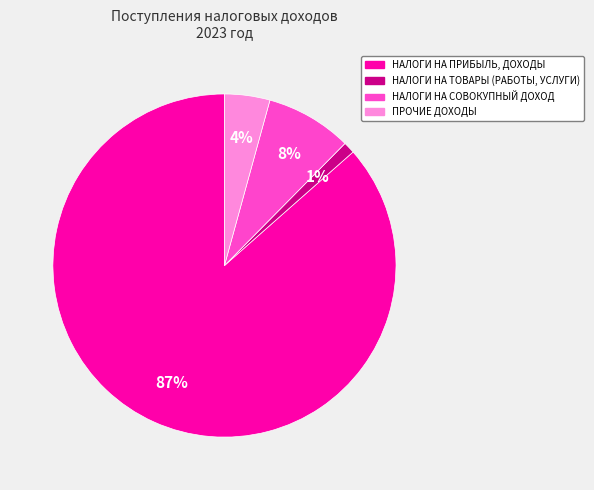

Which slice is the smallest?

НАЛОГИ НА ТОВАРЫ (РАБОТЫ, УСЛУГИ)